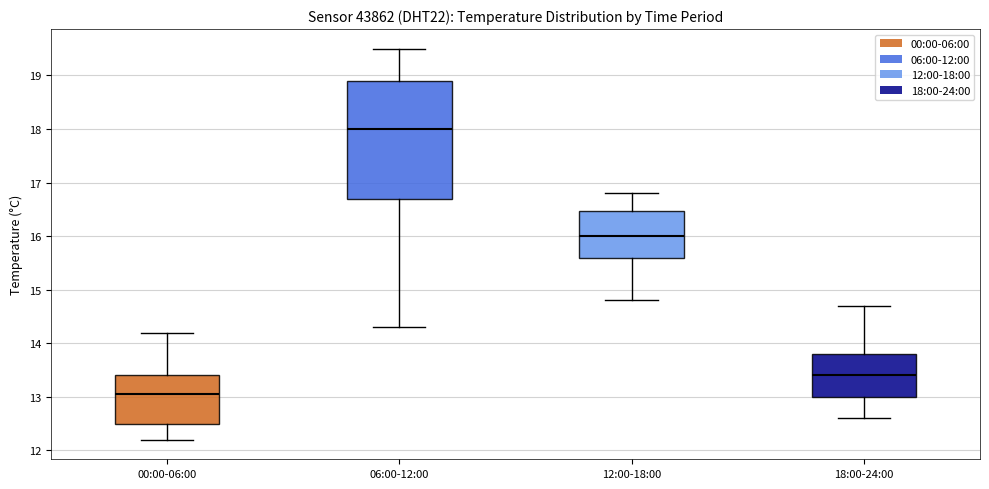

Reading left to right, transcribe this box plot: for each box, give where its median line is, the range the box spans, and where its two whiskers end, as read against the y-axis. The values are not printed on the chart, so give them approximately, as read against the axis.

00:00-06:00: median 13.1, box 12.5 to 13.4, whiskers 12.2 to 14.2
06:00-12:00: median 18.0, box 16.7 to 18.9, whiskers 14.3 to 19.5
12:00-18:00: median 16.0, box 15.6 to 16.5, whiskers 14.8 to 16.8
18:00-24:00: median 13.4, box 13.0 to 13.8, whiskers 12.6 to 14.7